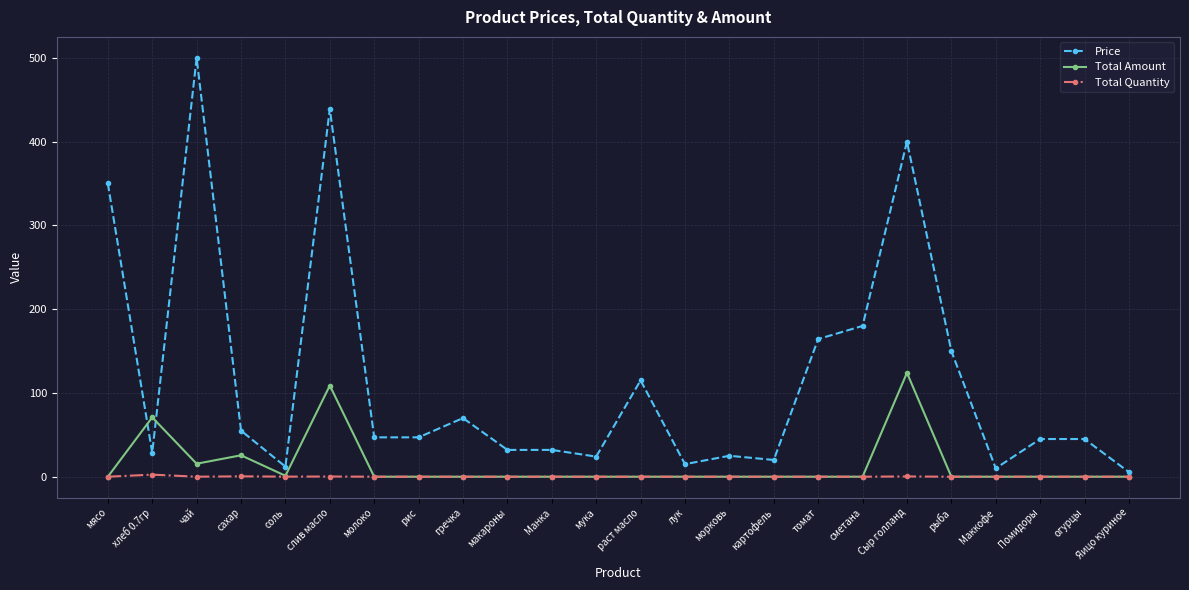

Is the value of Price at гречка greater than the value of Total Amount at макароны?

Yes